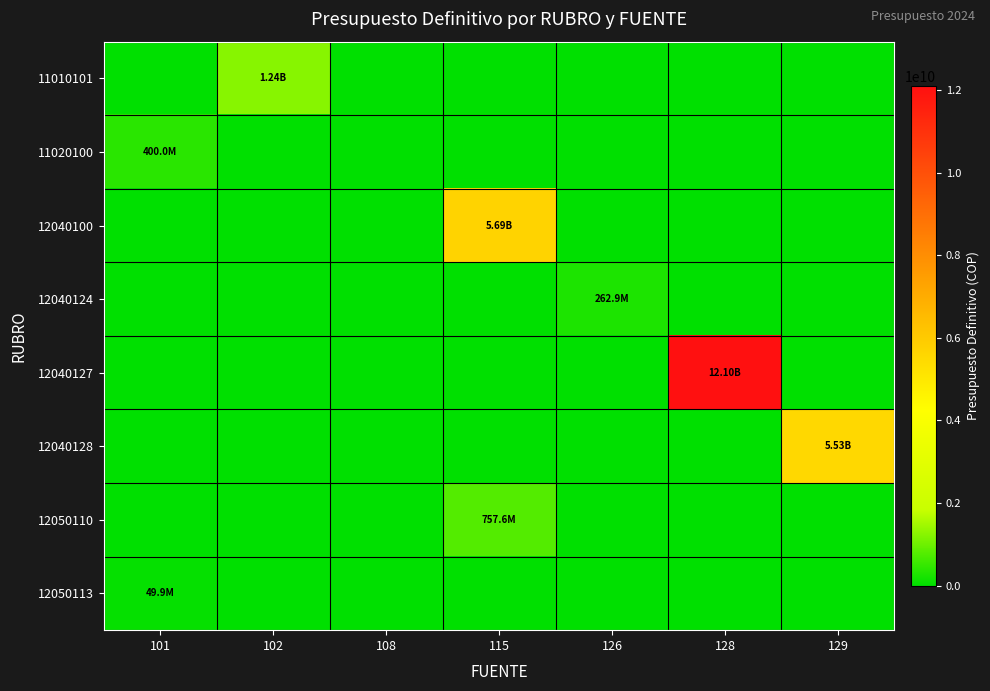

Rank the series at 129 from highest to lowest value.

12040128, 11010101, 11020100, 12040100, 12040124, 12040127, 12050110, 12050113